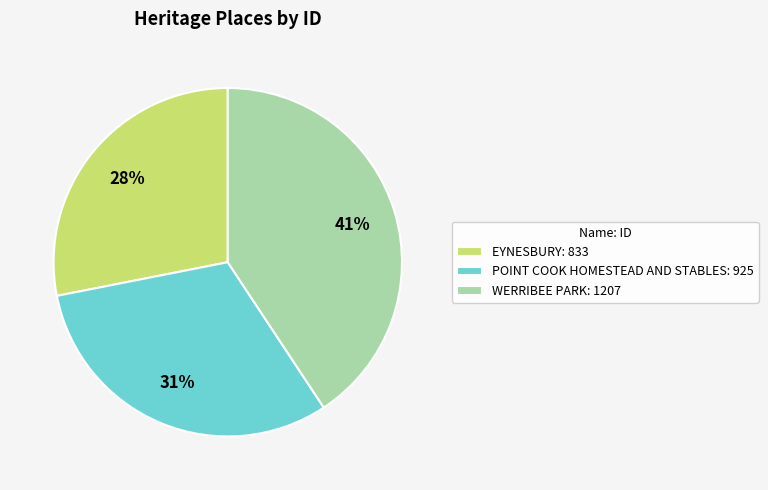

To the nearest percent, what portion does POINT COOK HOMESTEAD AND STABLES represent?

31%